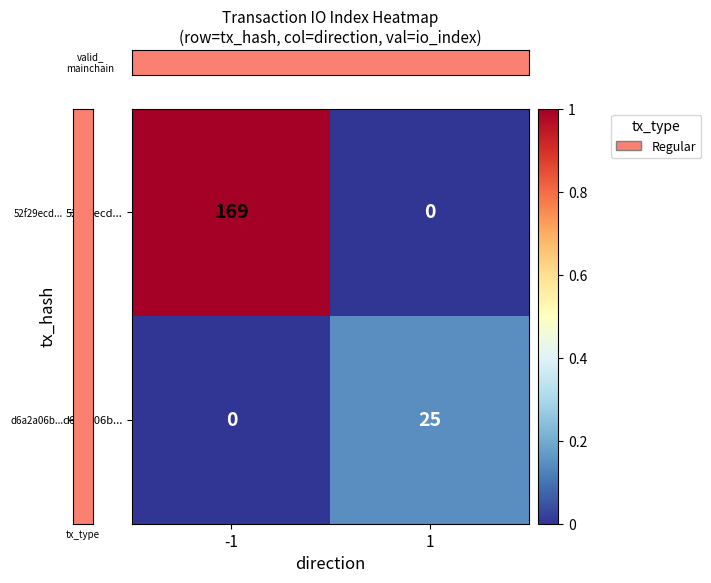

What is the difference between the highest and lowest values at 1?

25